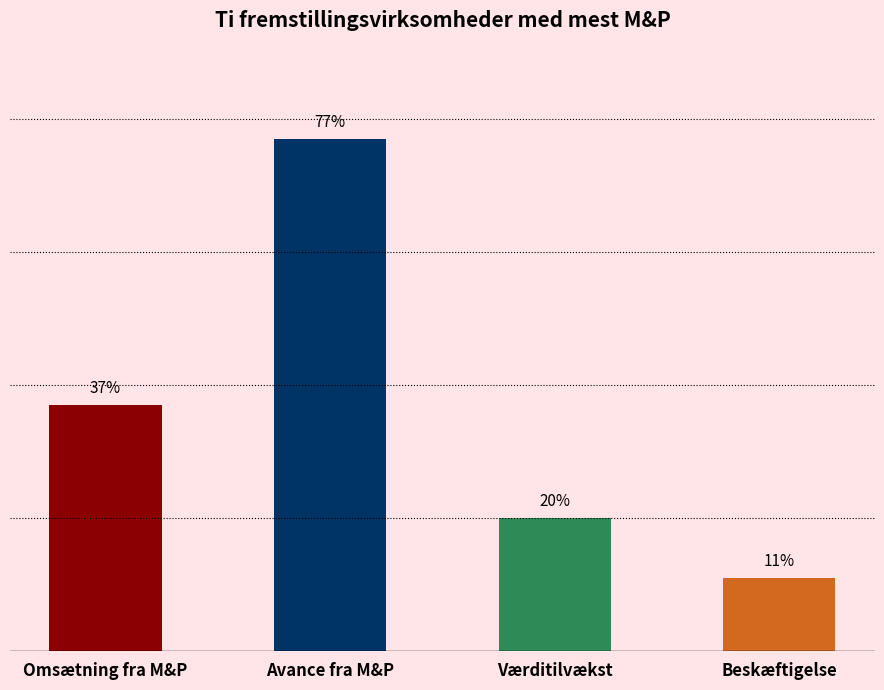

What is the label of the 4th bar from the right?

Omsætning fra M&P